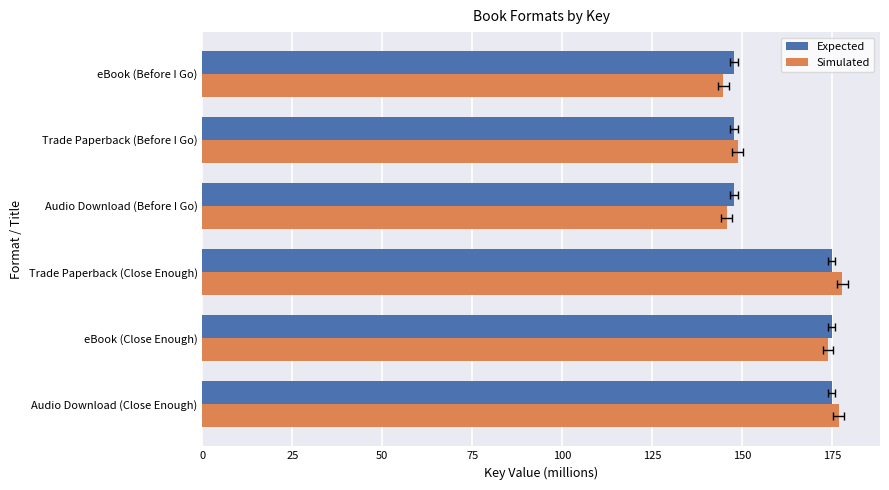

Reading left to right, what are all the values shown in this chart?

Expected: 174.9	174.9	174.9	147.7	147.7	147.7
Simulated: 176.9	173.9	177.9	145.7	148.7	144.7